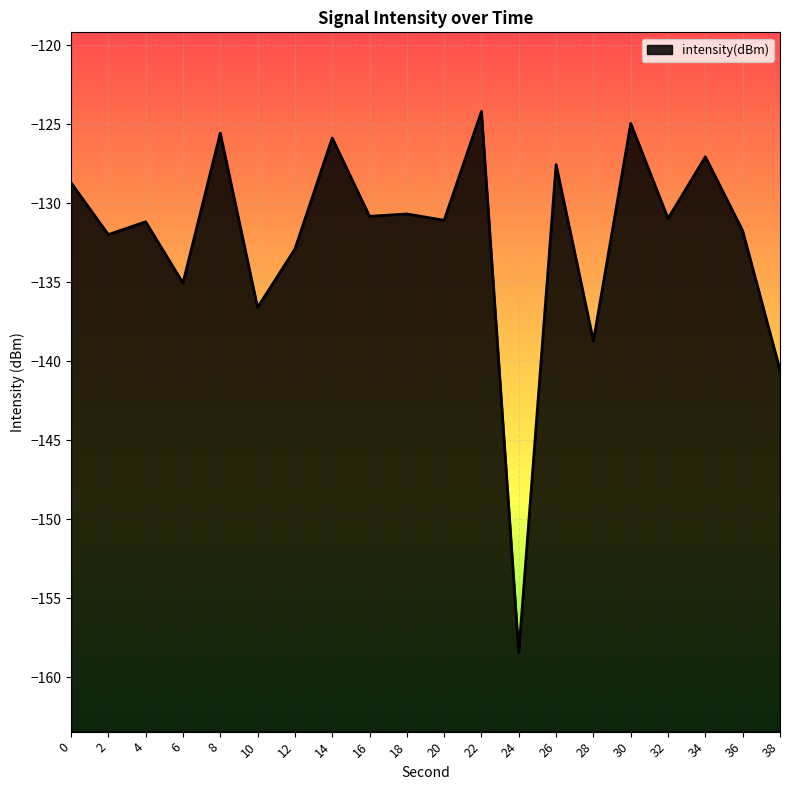

What is the approximate value at 0?

-128.7